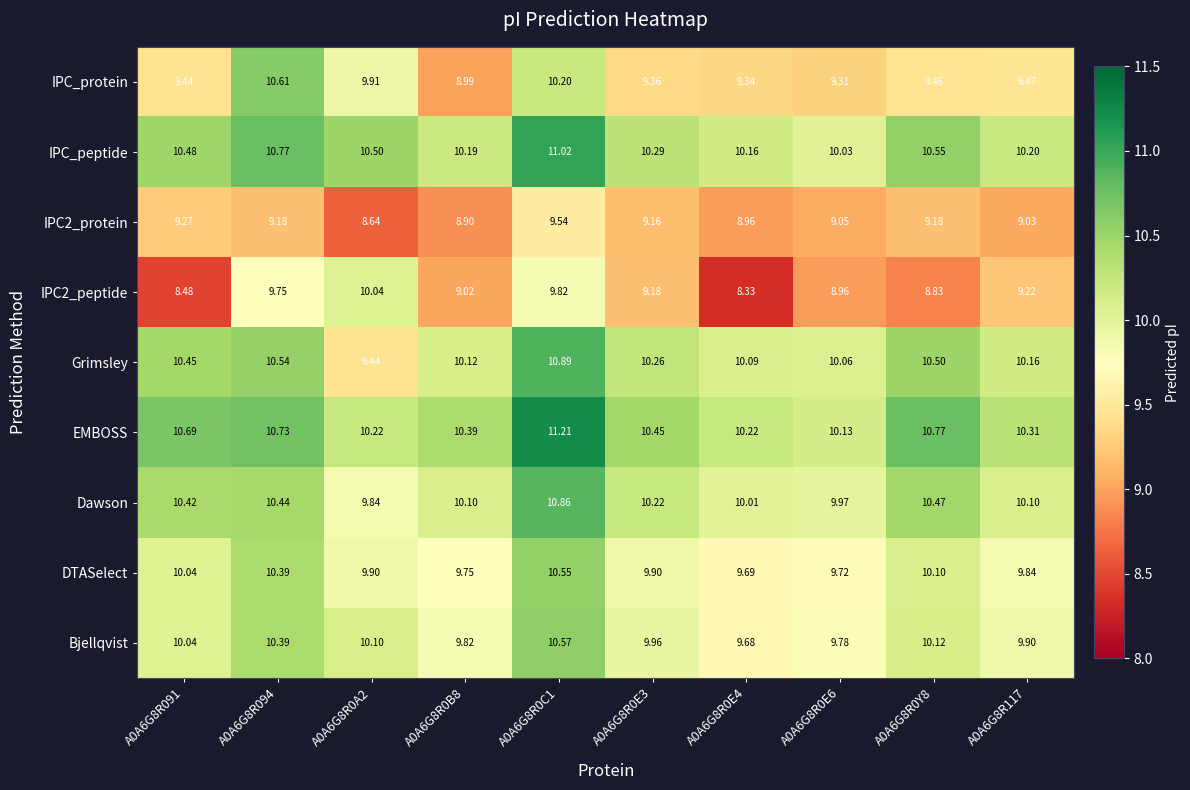

What is the spread (max minus min) of values at A0A6G8R0Y8?

1.9